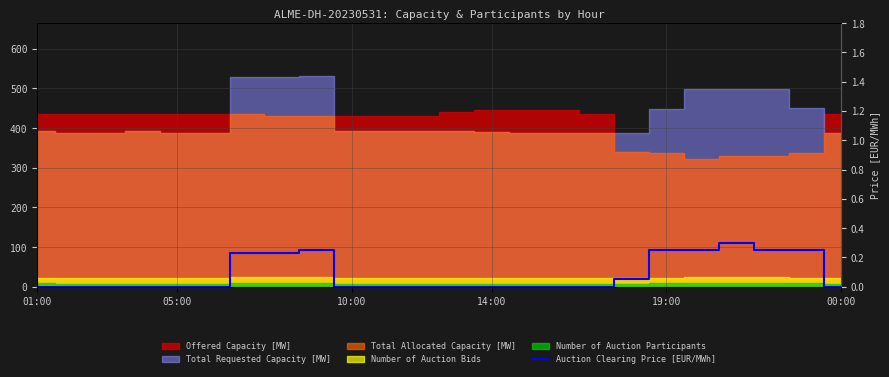

What is the difference between the maximum and minimum values?

0.3